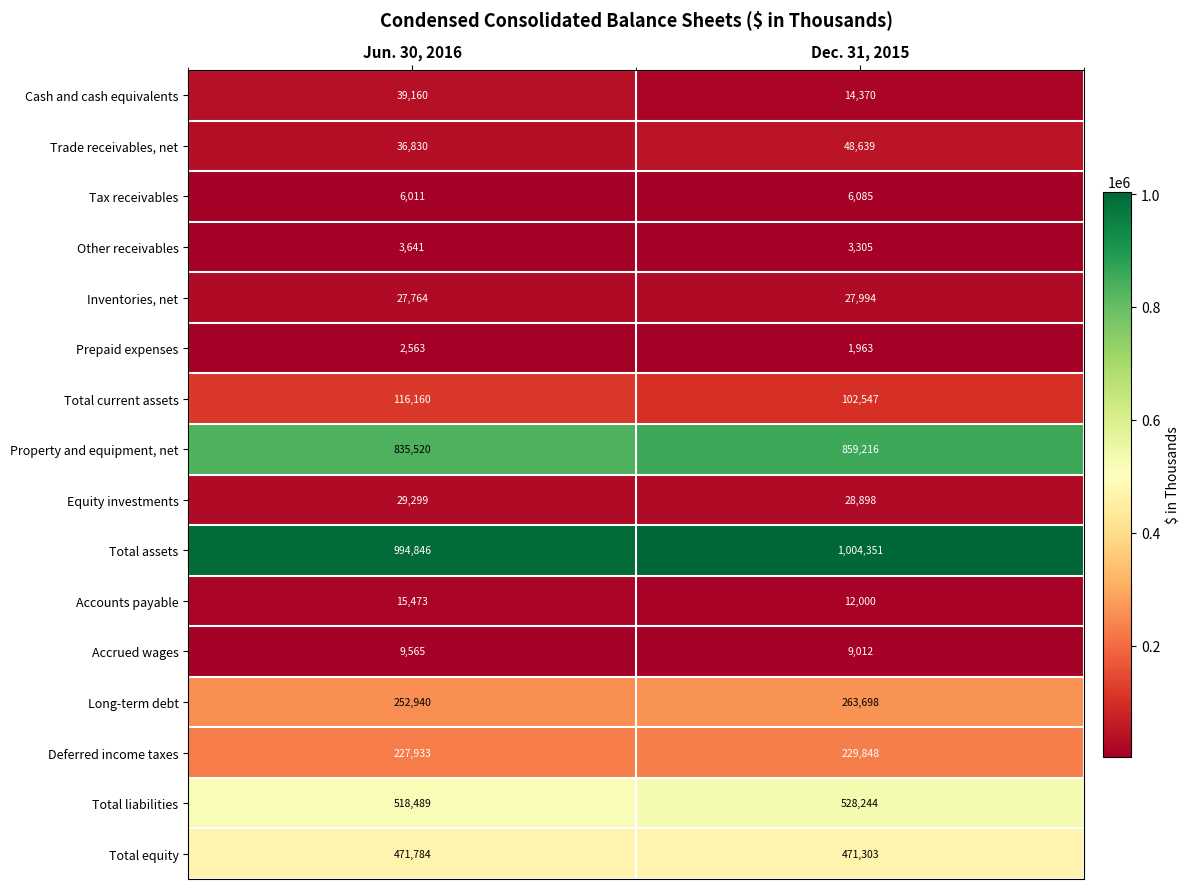

What is the sum of the Total liabilities values at Jun. 30, 2016 and Dec. 31, 2015?

1046733